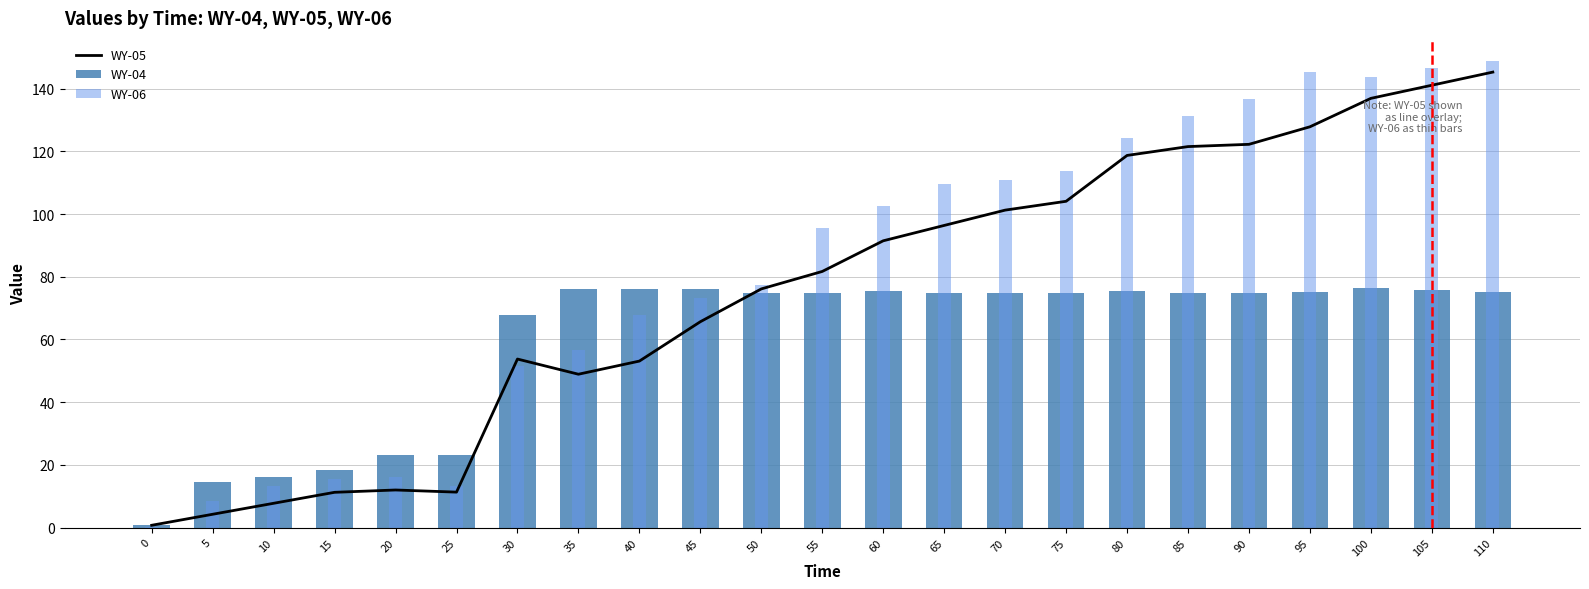

What is the difference between the second highest and minimum values in the WY-06 series?

146.6